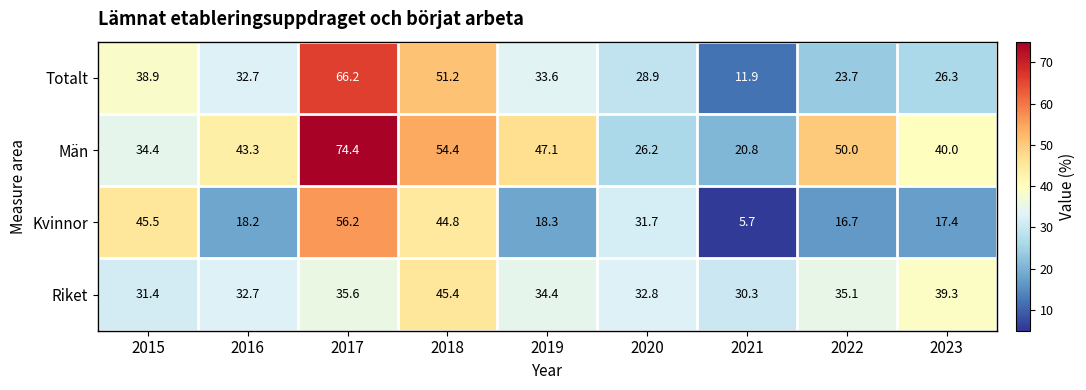

True or false: Totalt has a value of 26.3 at 2023.

True